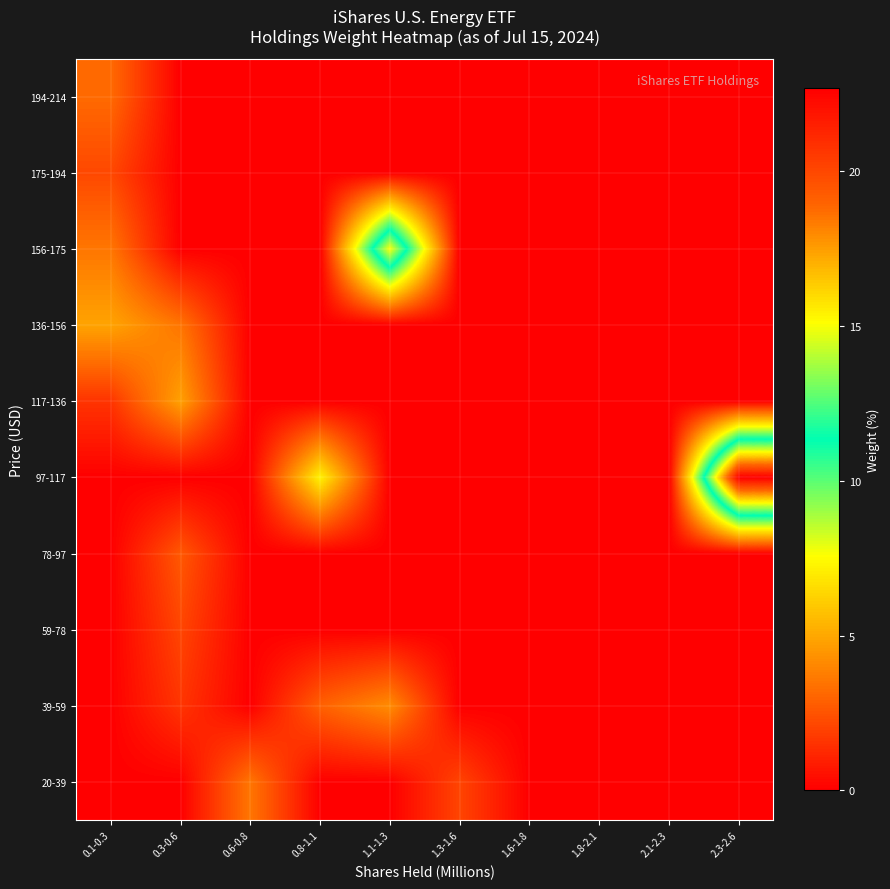

Reading left to right, what are all the values shown in this chart?

20-39: 0.1-0.3=0.0	0.3-0.6=0.0	0.6-0.8=3.5	0.8-1.1=0.0	1.1-1.3=0.0	1.3-1.6=2.1	1.6-1.8=0.0	1.8-2.1=0.0	2.1-2.3=0.0	2.3-2.6=0.0
39-59: 0.1-0.3=0.0	0.3-0.6=1.6	0.6-0.8=0.0	0.8-1.1=2.9	1.1-1.3=4.2	1.3-1.6=0.0	1.6-1.8=0.0	1.8-2.1=0.0	2.1-2.3=0.0	2.3-2.6=0.0
59-78: 0.1-0.3=0.0	0.3-0.6=2.1	0.6-0.8=0.0	0.8-1.1=0.0	1.1-1.3=0.0	1.3-1.6=0.0	1.6-1.8=0.0	1.8-2.1=0.0	2.1-2.3=0.0	2.3-2.6=0.0
78-97: 0.1-0.3=0.0	0.3-0.6=2.6	0.6-0.8=0.0	0.8-1.1=0.0	1.1-1.3=0.0	1.3-1.6=0.0	1.6-1.8=0.0	1.8-2.1=0.0	2.1-2.3=0.0	2.3-2.6=0.0
97-117: 0.1-0.3=0.0	0.3-0.6=0.0	0.6-0.8=0.0	0.8-1.1=7.2	1.1-1.3=0.0	1.3-1.6=0.0	1.6-1.8=0.0	1.8-2.1=0.0	2.1-2.3=0.0	2.3-2.6=22.7
117-136: 0.1-0.3=1.6	0.3-0.6=4.8	0.6-0.8=0.0	0.8-1.1=0.0	1.1-1.3=0.0	1.3-1.6=0.0	1.6-1.8=0.0	1.8-2.1=0.0	2.1-2.3=0.0	2.3-2.6=0.0
136-156: 0.1-0.3=4.9	0.3-0.6=3.5	0.6-0.8=0.0	0.8-1.1=0.0	1.1-1.3=0.0	1.3-1.6=0.0	1.6-1.8=0.0	1.8-2.1=0.0	2.1-2.3=0.0	2.3-2.6=0.0
156-175: 0.1-0.3=3.5	0.3-0.6=0.0	0.6-0.8=0.0	0.8-1.1=0.0	1.1-1.3=15.1	1.3-1.6=0.0	1.6-1.8=0.0	1.8-2.1=0.0	2.1-2.3=0.0	2.3-2.6=0.0
175-194: 0.1-0.3=2.1	0.3-0.6=0.0	0.6-0.8=0.0	0.8-1.1=0.0	1.1-1.3=0.0	1.3-1.6=0.0	1.6-1.8=0.0	1.8-2.1=0.0	2.1-2.3=0.0	2.3-2.6=0.0
194-214: 0.1-0.3=3.2	0.3-0.6=0.0	0.6-0.8=0.0	0.8-1.1=0.0	1.1-1.3=0.0	1.3-1.6=0.0	1.6-1.8=0.0	1.8-2.1=0.0	2.1-2.3=0.0	2.3-2.6=0.0